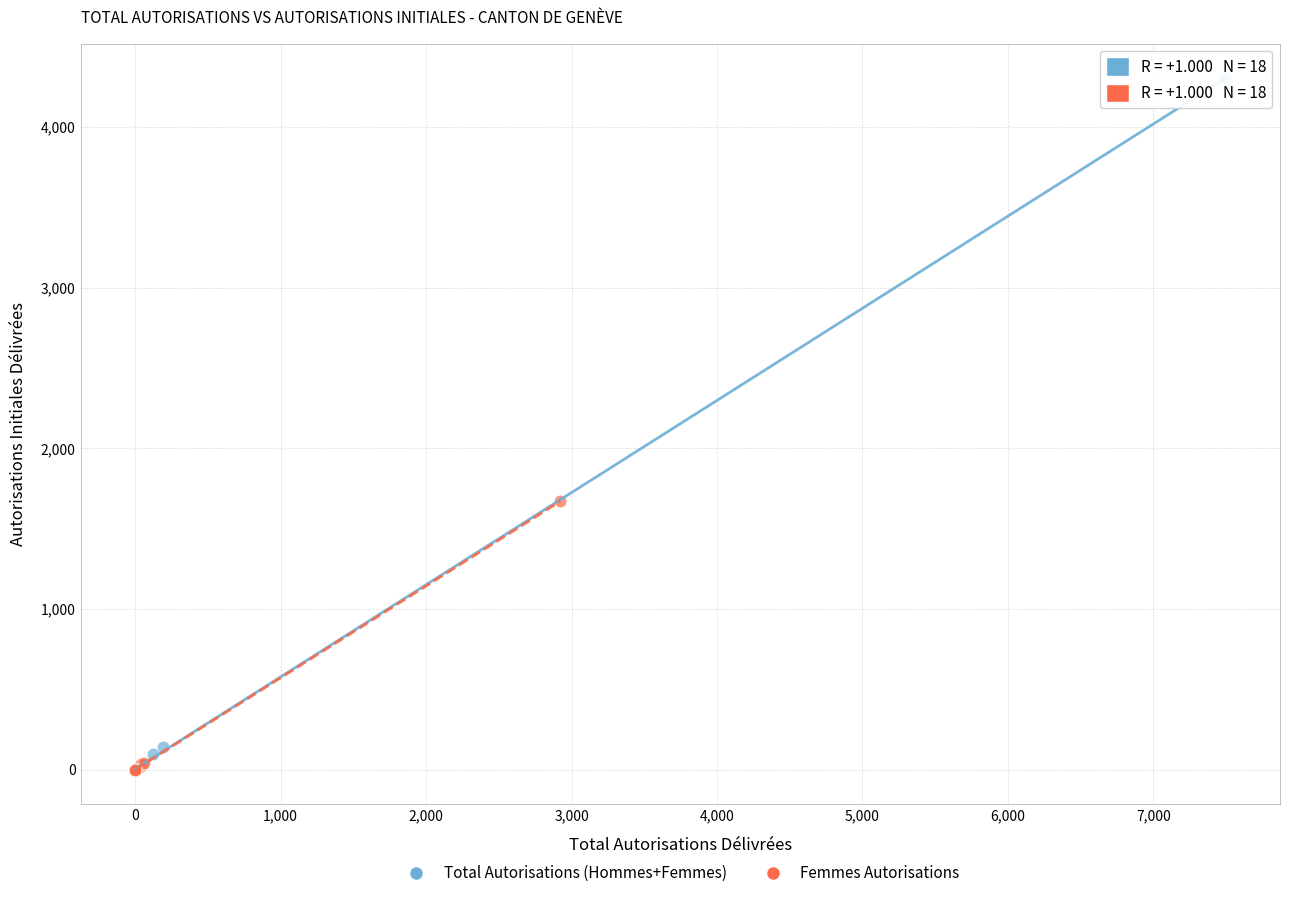

Which series reaches the maximum Y coordinate?

Total Autorisations (Hommes+Femmes)